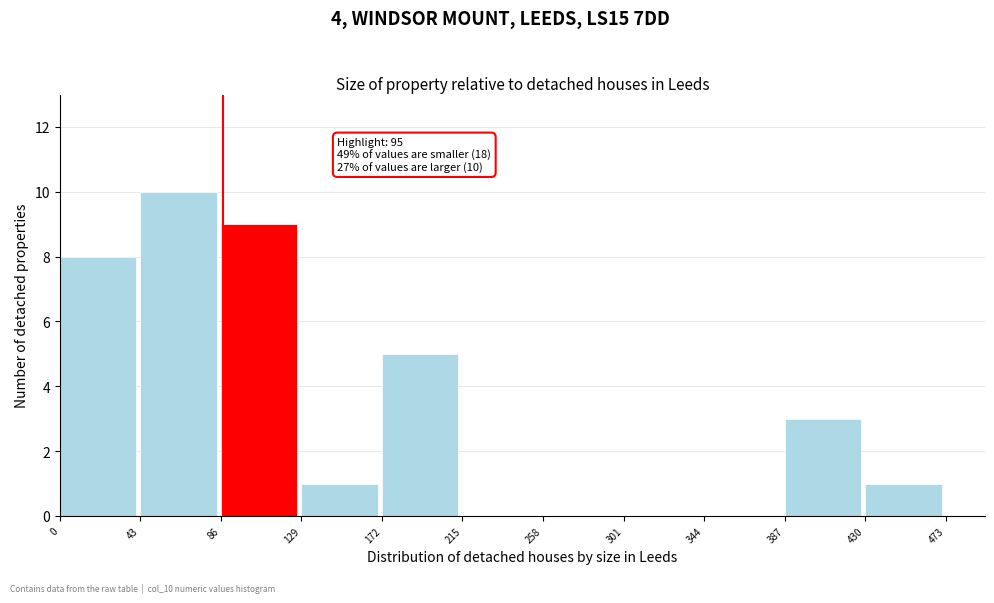

Over which range of the x-axis is the bar tallest?

43 to 86